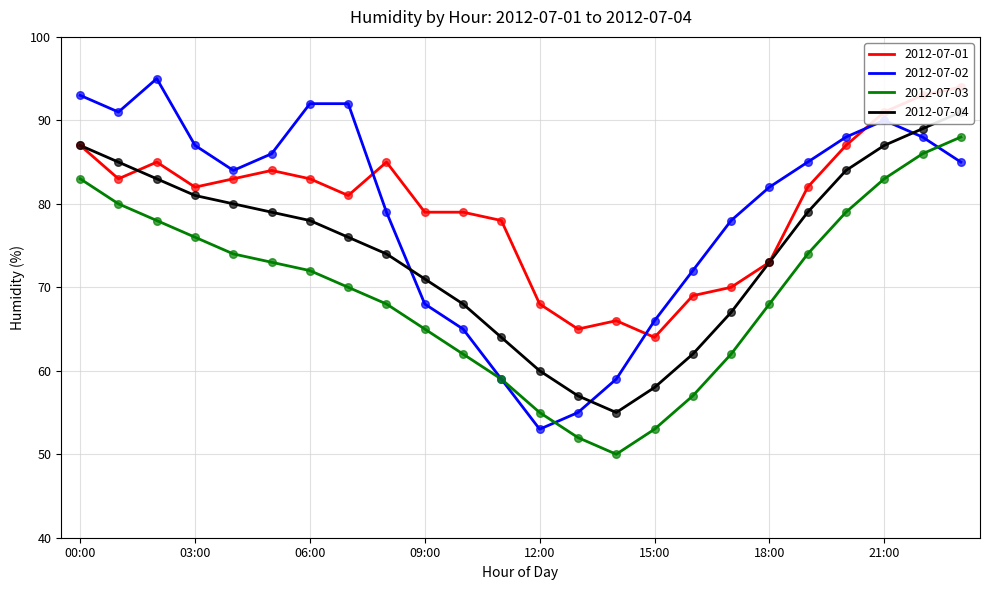

At how many categories does at least one series exceed 77?

19